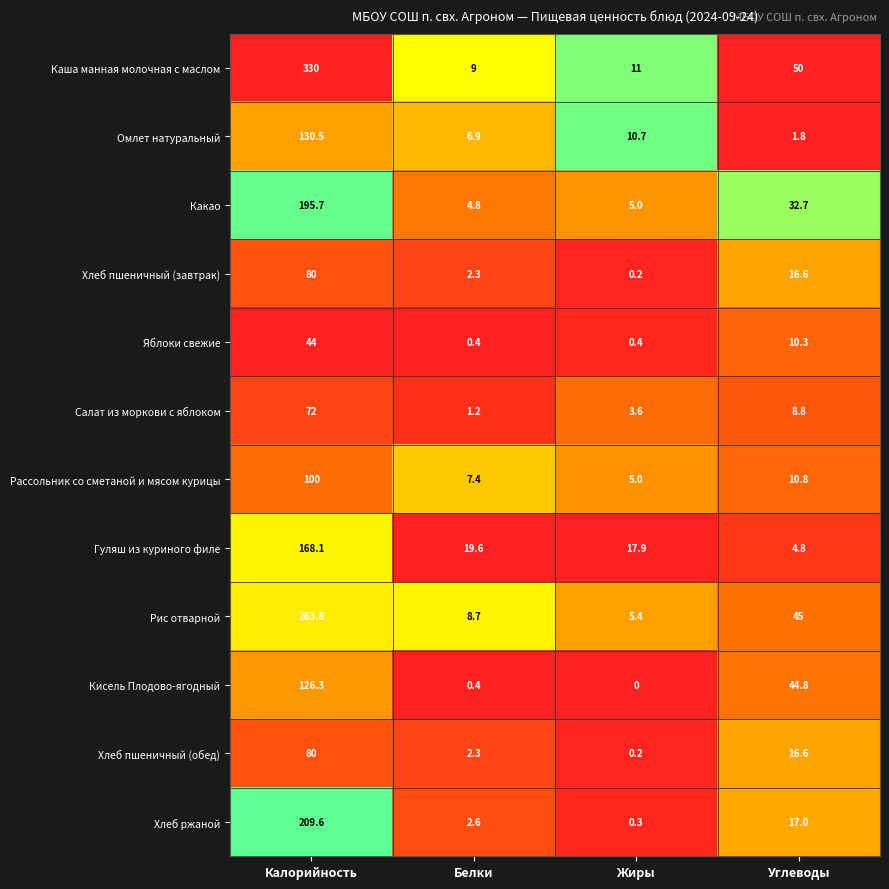

Rank the categories by Рис отварной value from lowest to highest.

Жиры, Белки, Углеводы, Калорийность